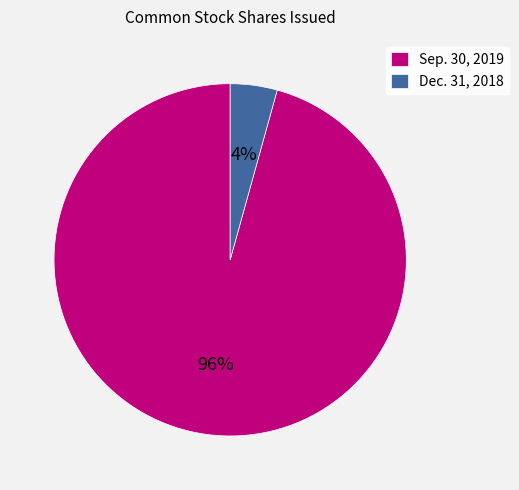

What is the largest slice in the pie chart?

Sep. 30, 2019